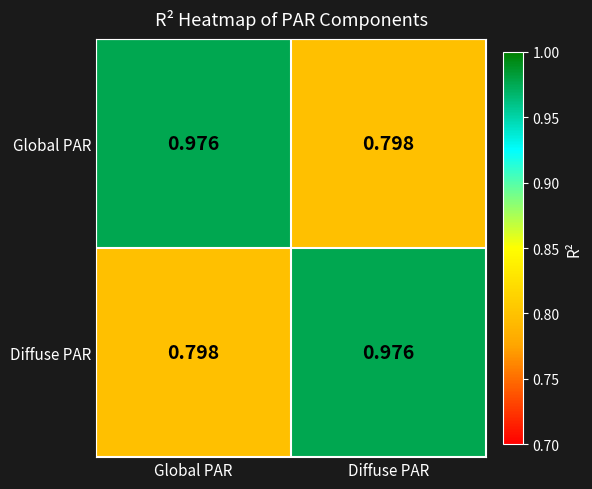

List the labels in order of Diffuse PAR value, largest first.

Diffuse PAR, Global PAR